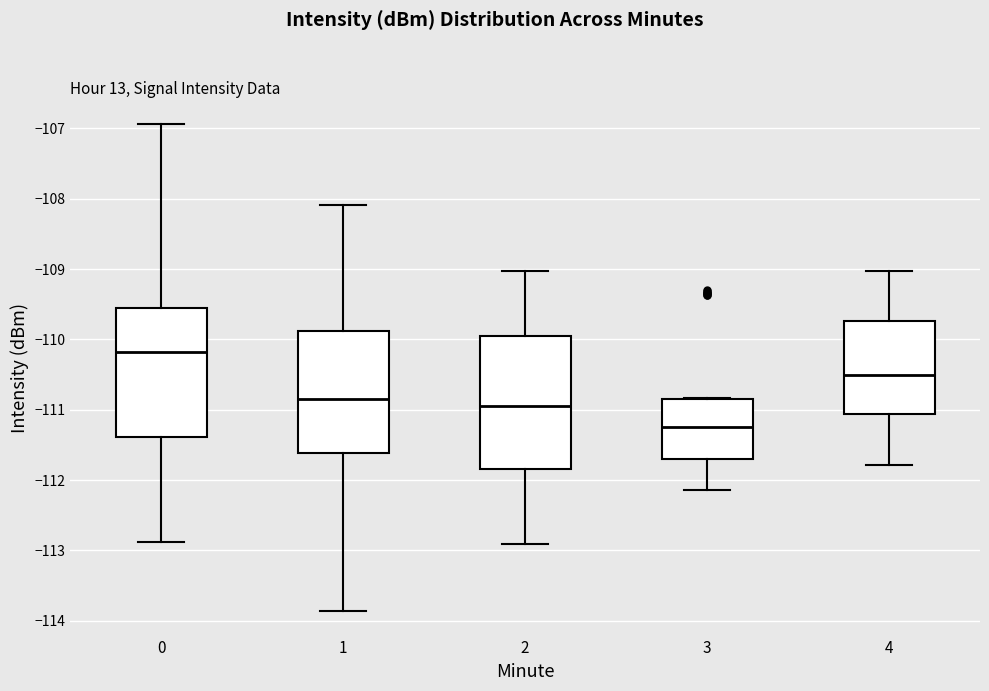

Reading left to right, transcribe this box plot: for each box, give where its median line is, the range the box spans, and where its two whiskers end, as read against the y-axis. The values are not printed on the chart, so give them approximately, as read against the axis.

0: median -110.2, box -111.4 to -109.6, whiskers -112.9 to -106.9
1: median -110.8, box -111.6 to -109.9, whiskers -113.9 to -108.1
2: median -110.9, box -111.8 to -110.0, whiskers -112.9 to -109.0
3: median -111.2, box -111.7 to -110.8, whiskers -112.1 to -110.8
4: median -110.5, box -111.1 to -109.7, whiskers -111.8 to -109.0